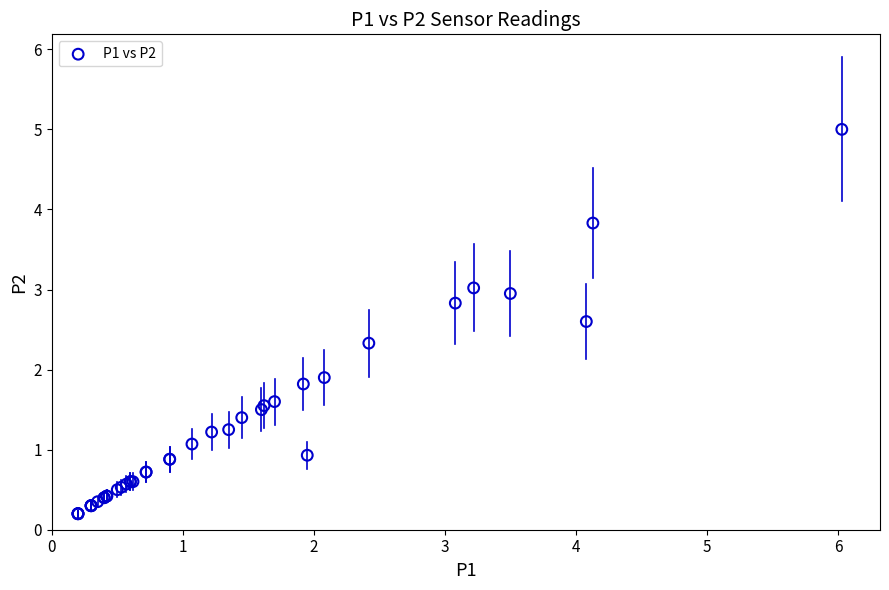

What Y value in the scatter plot is closest to 2?

1.9